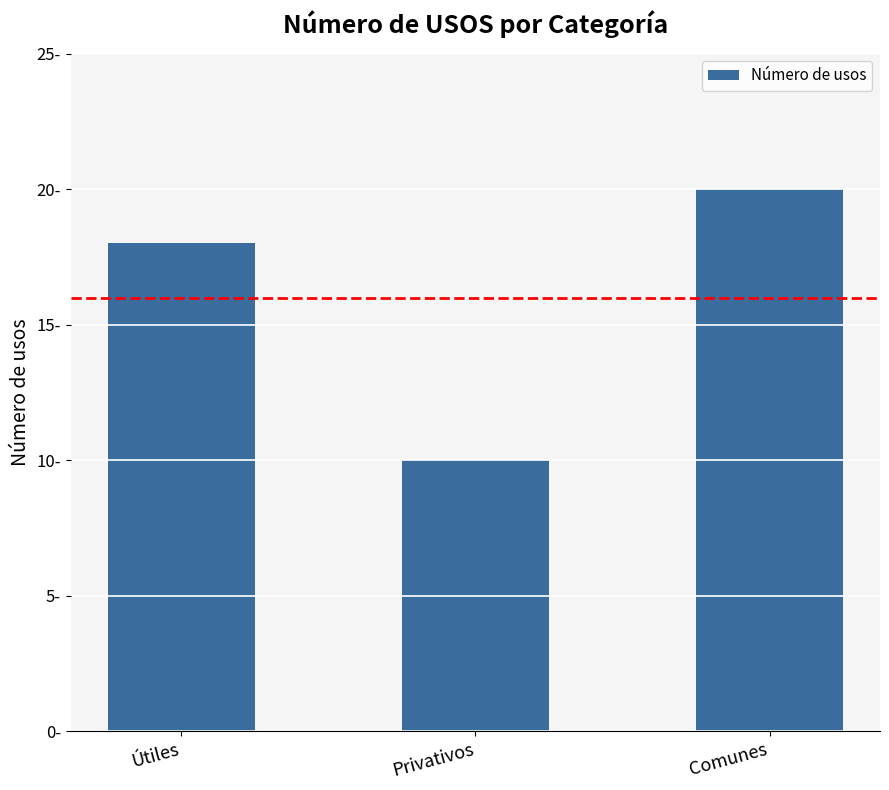

What is the label of the 3rd bar from the left?

Comunes